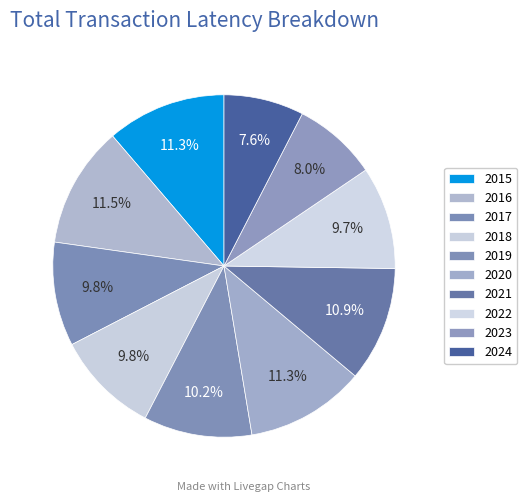

To the nearest percent, what is the difference between the 2023 and 2017 slice percentages?

2%